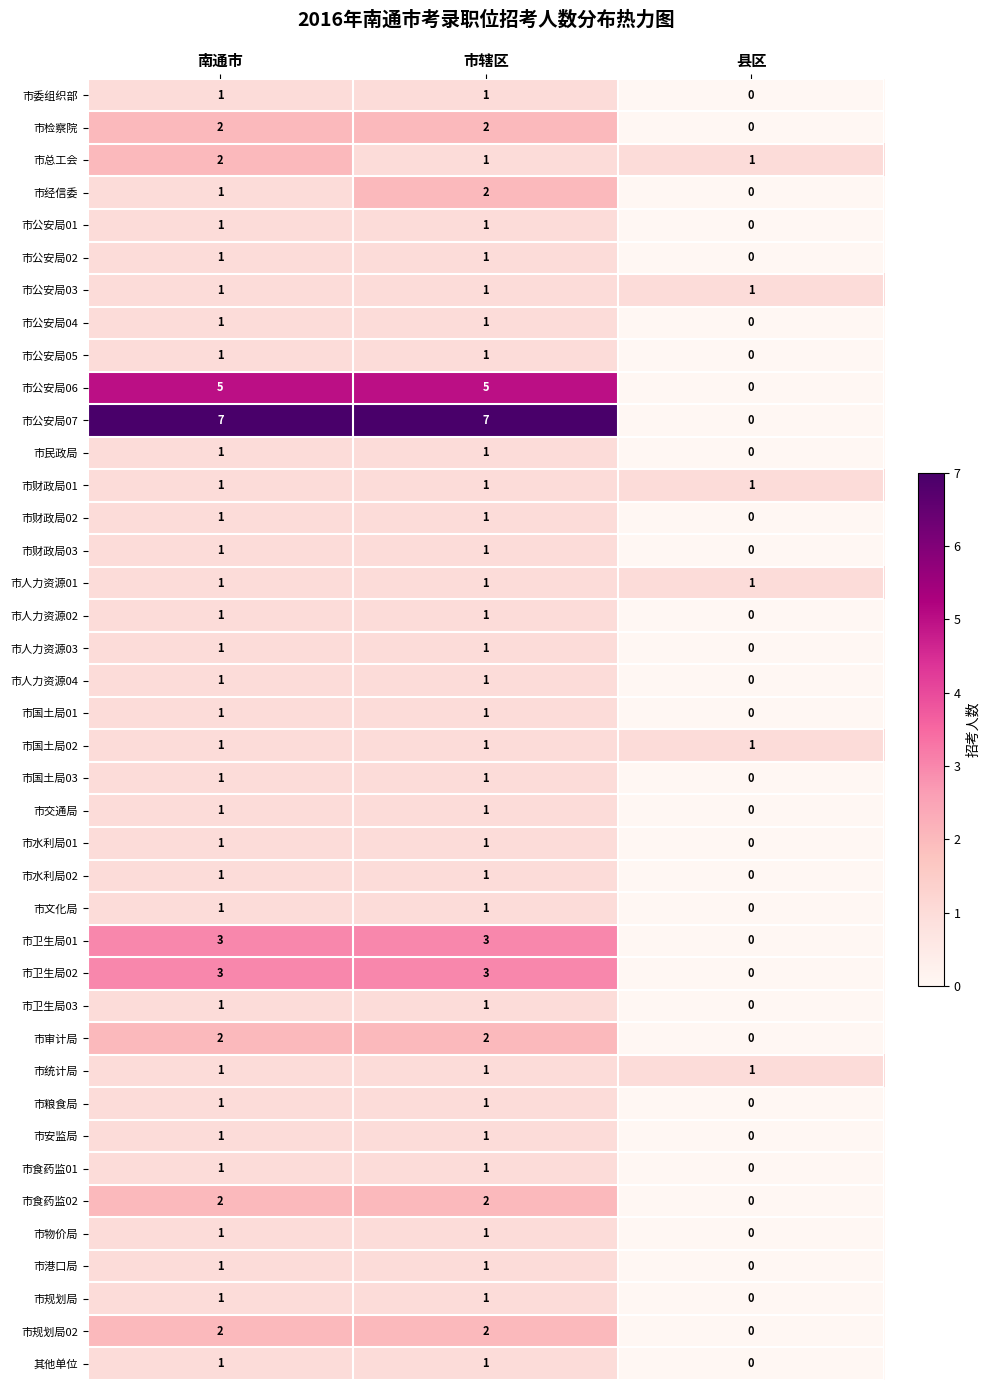

What is the sum of all 市公安局07 values?

14